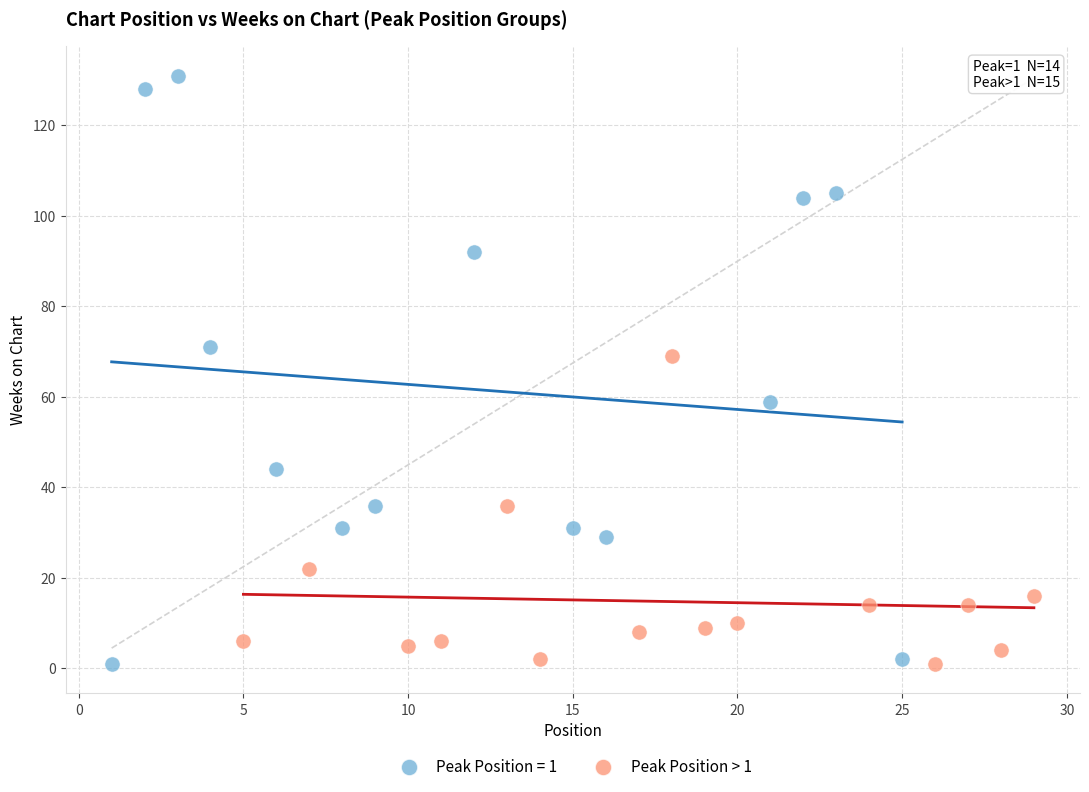

Which series reaches the maximum Y coordinate?

Peak Position = 1